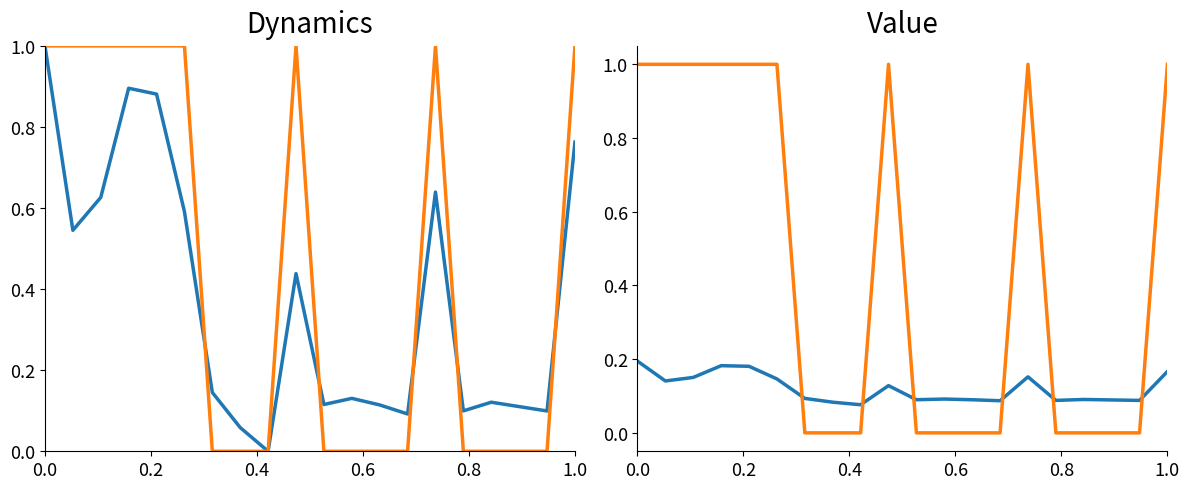

What is the value of the NDVI point at the 20th from the left?

0.2